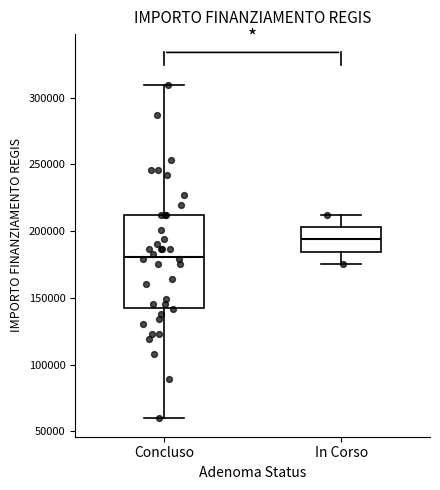

Comparing the boxes themselves (not the whiskers), which one is the tallest?

Concluso